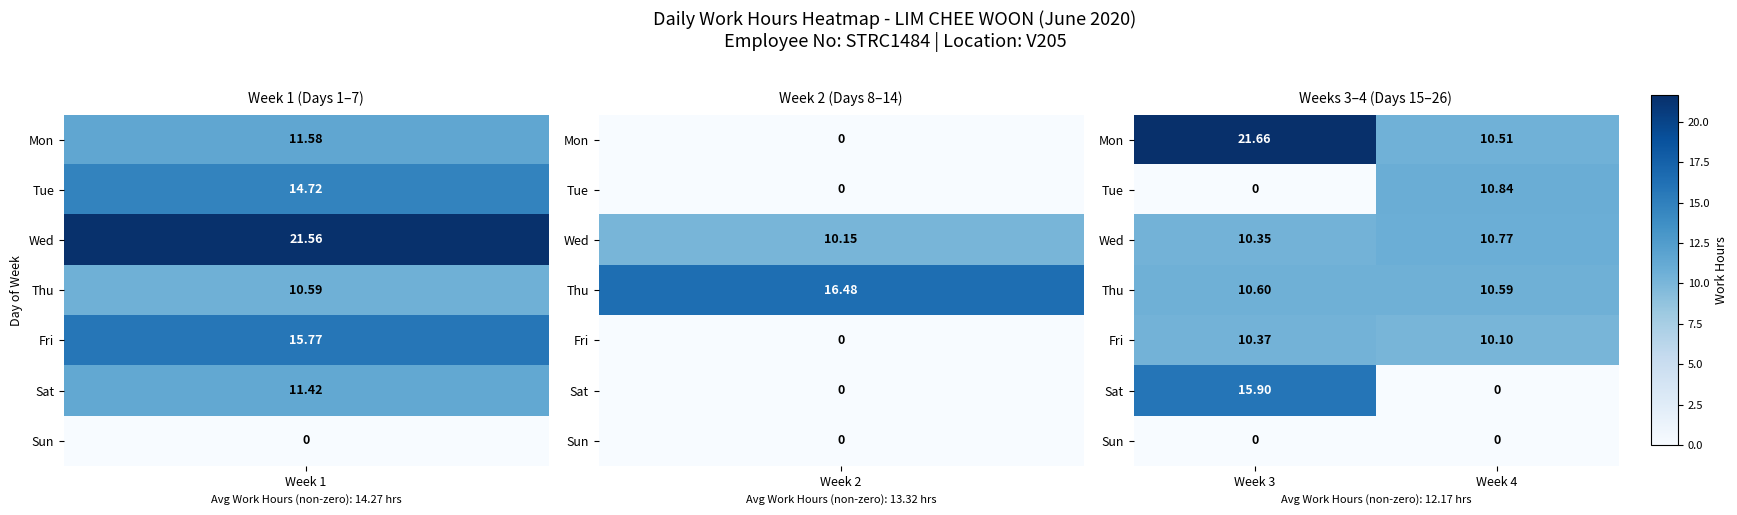

Which series has the largest total across all categories?

Mon